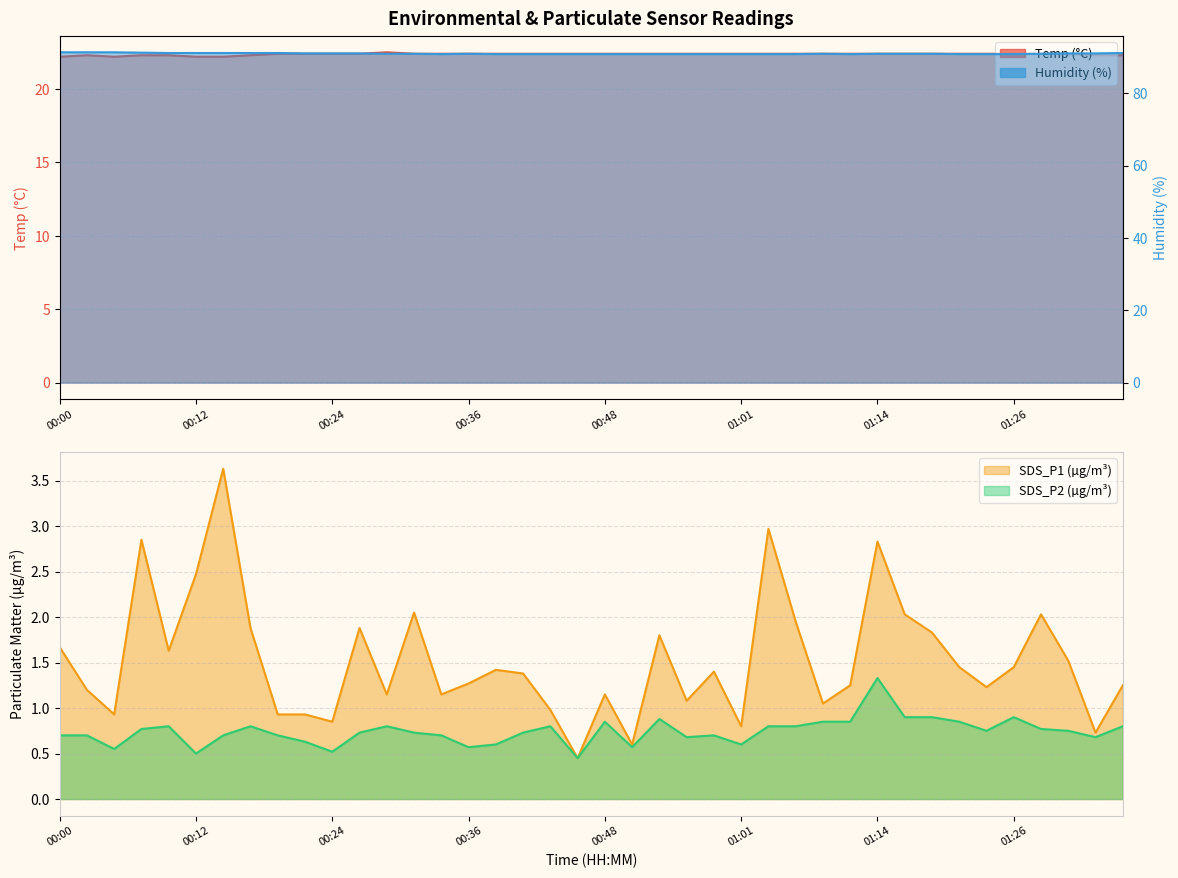

Which series has the largest total across all categories?

Humidity